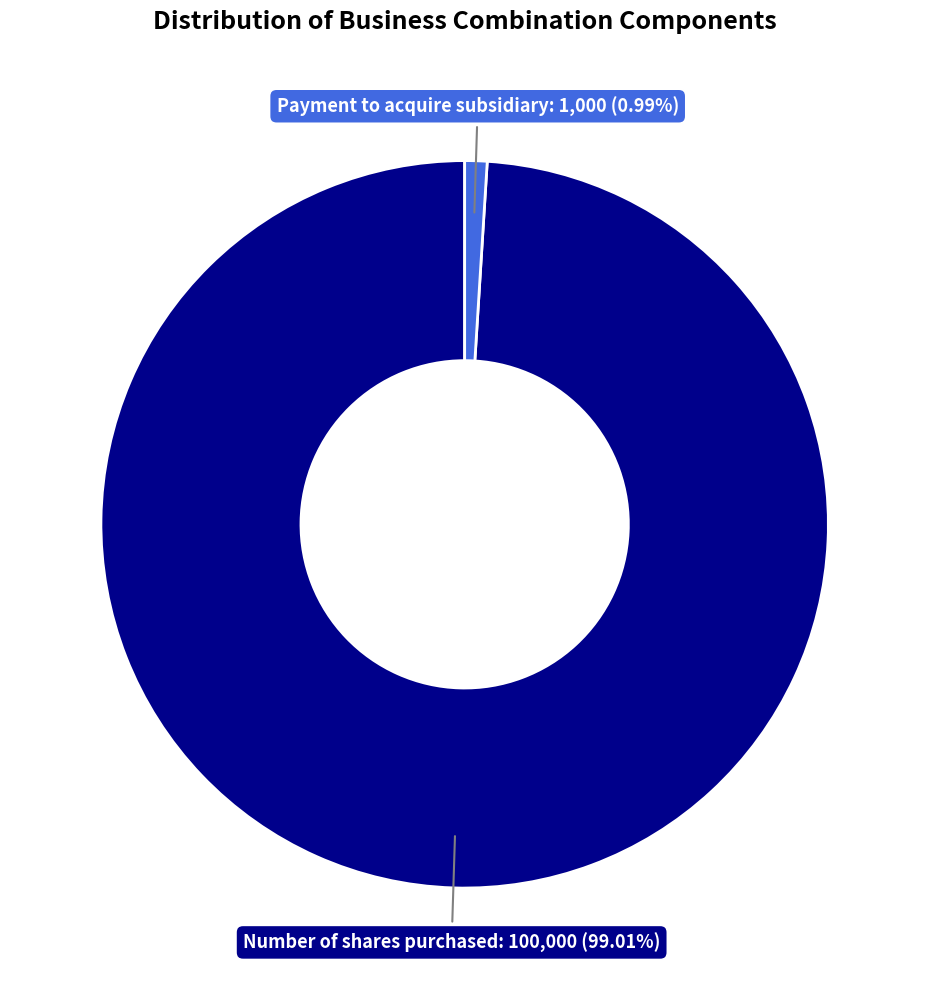

What portion of the pie excludes Number of shares purchased?

1.0%